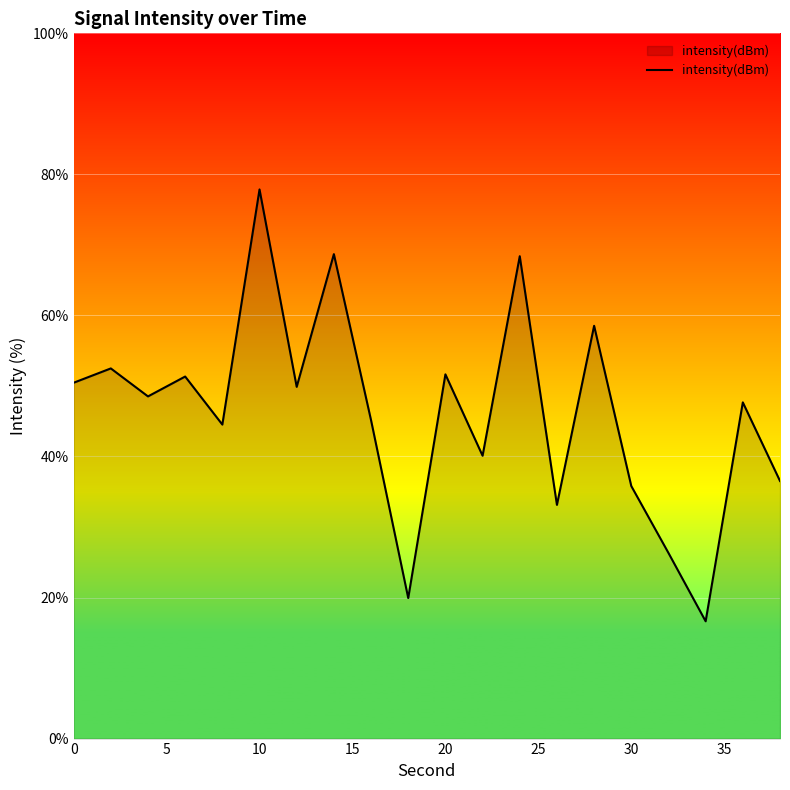

What is the difference between the maximum and minimum values?

61.2